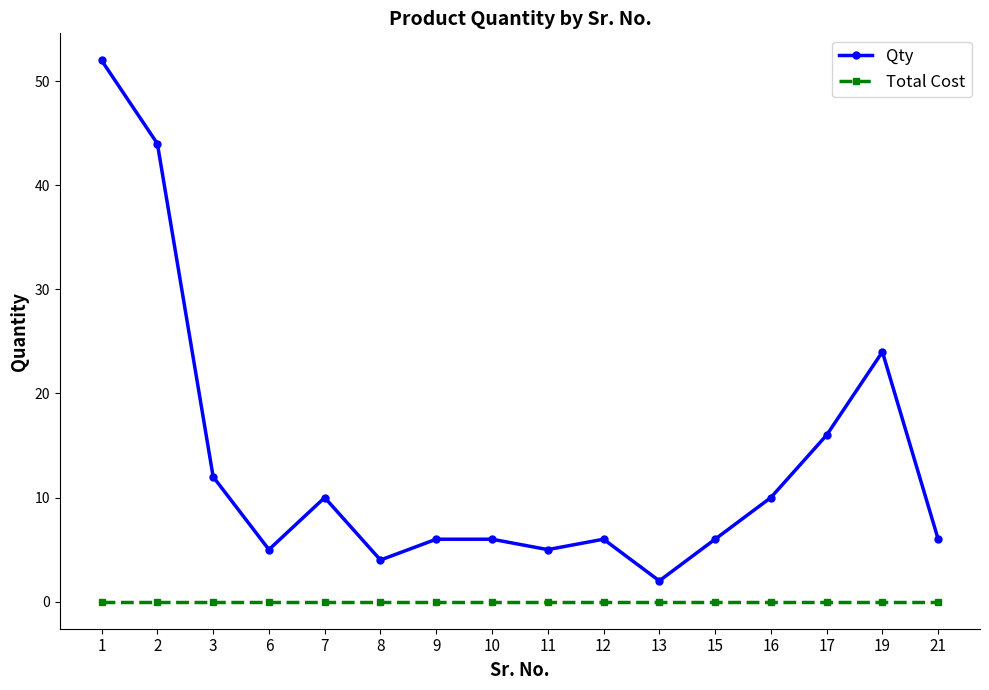

What is the total value across all series at 21?

6